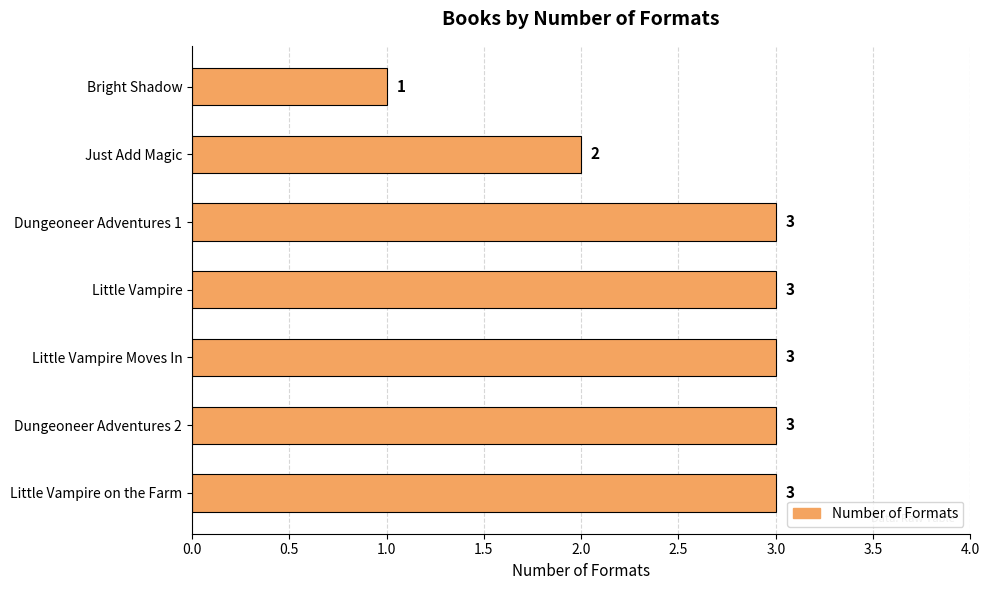

How many bars are there in total?

7